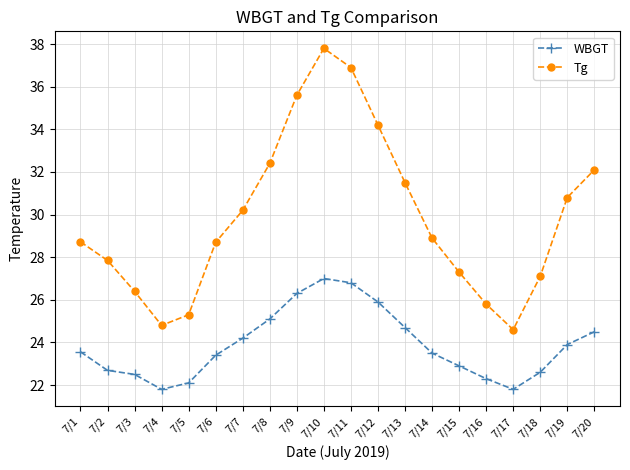

What is the spread (max minus min) of values at 7/5?

3.2